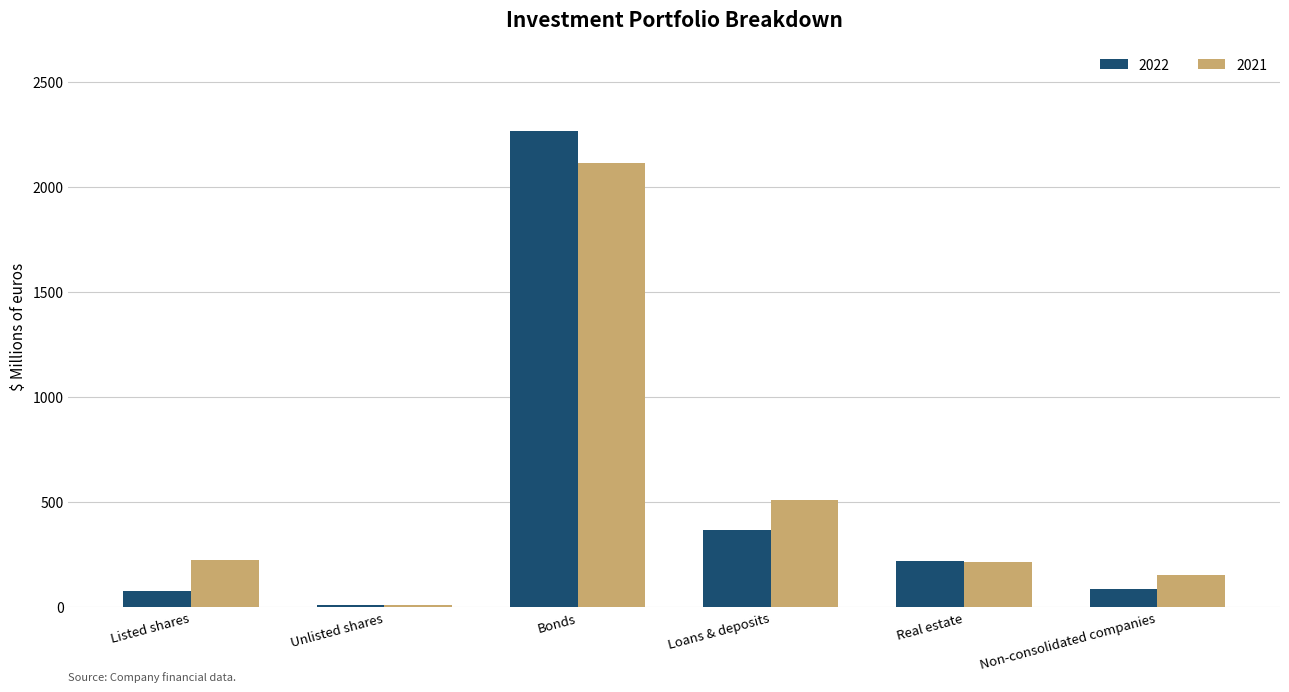

What value does the 2022 series have at Real estate?

220